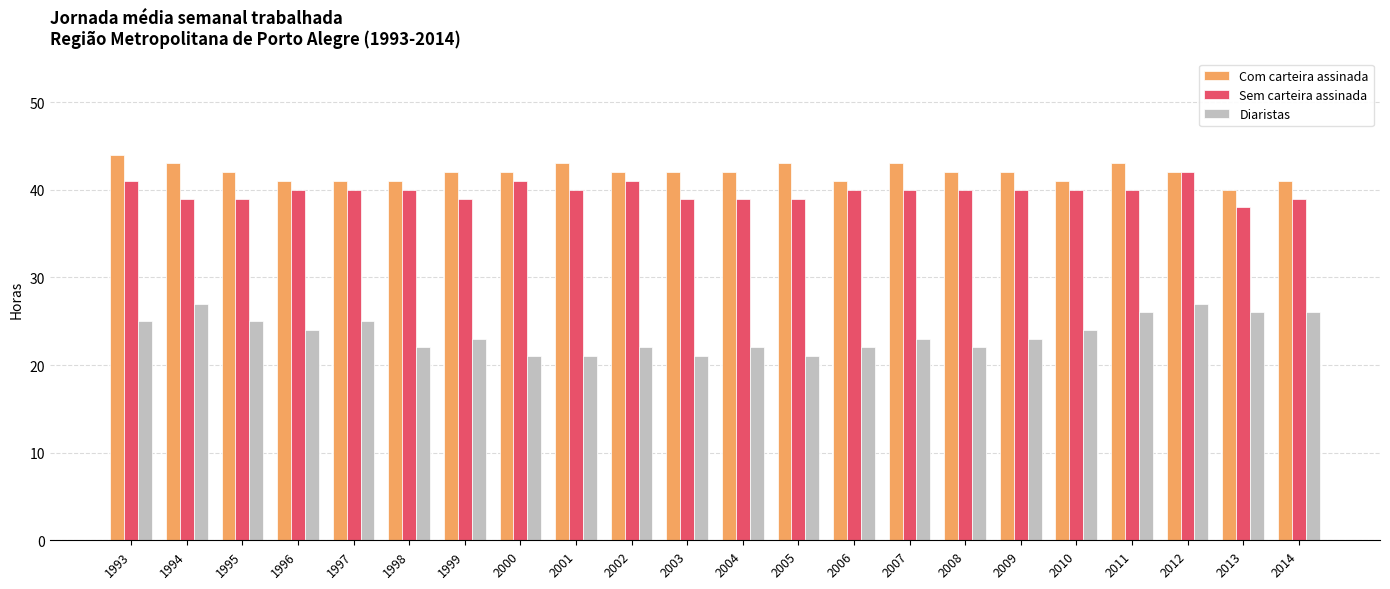

Is the value of Diaristas at 2011 greater than the value of Sem carteira assinada at 2014?

No